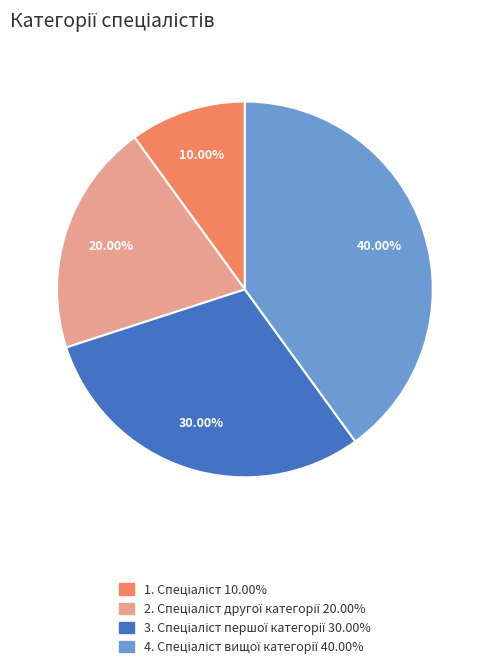

Is there any slice that represents more than half of the pie?

No